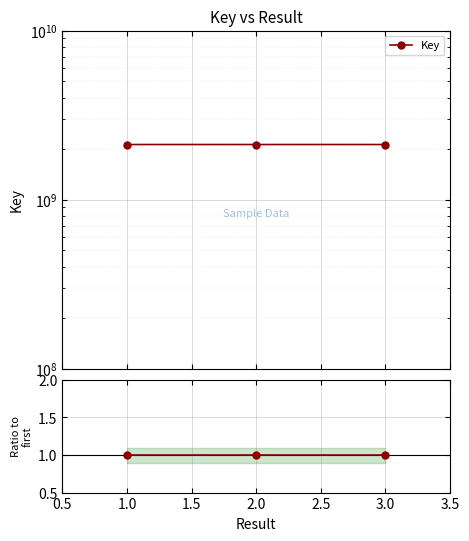

Is the value of Ratio to first at 1.0 greater than the value of Key at 3.0?

No